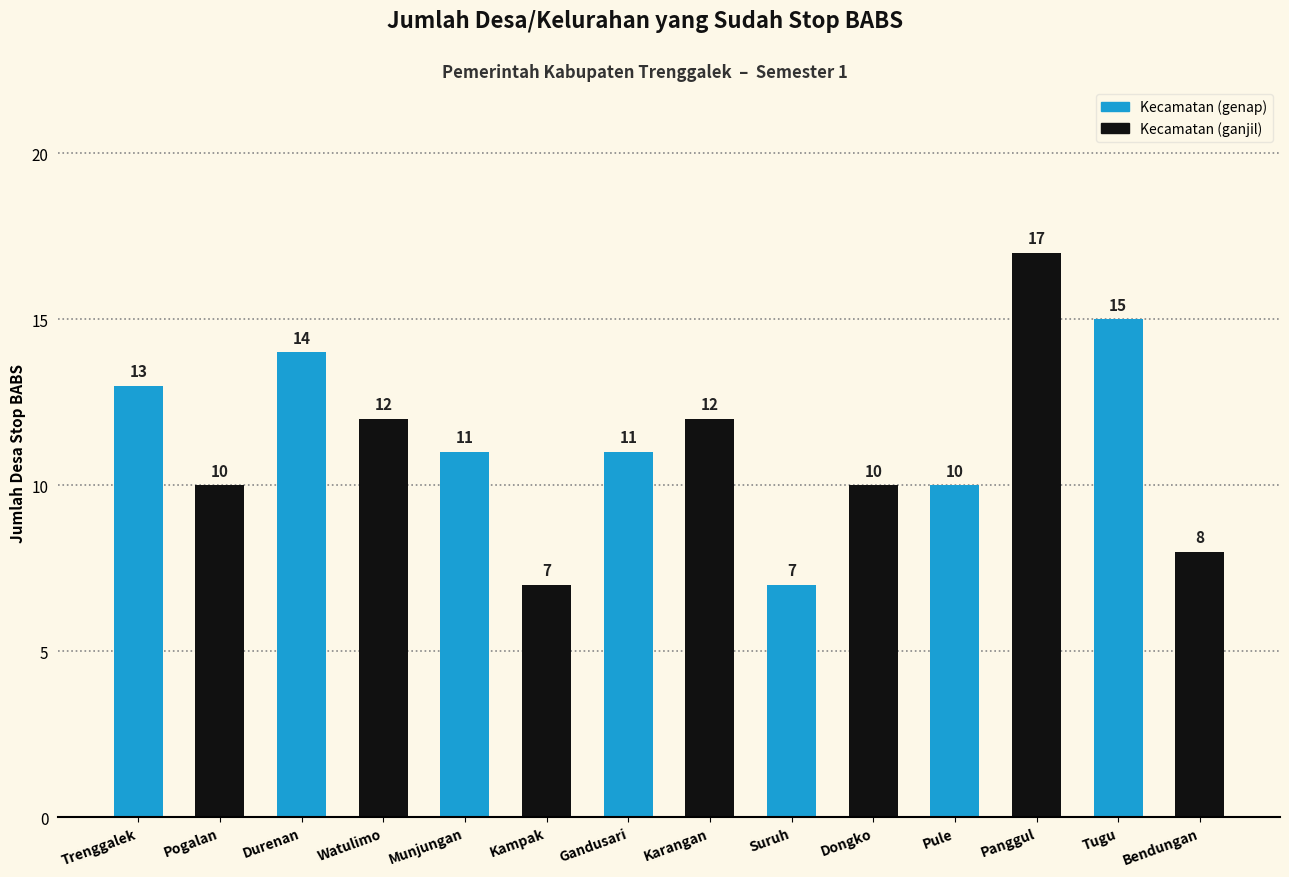

What position from the left is Suruh?

9